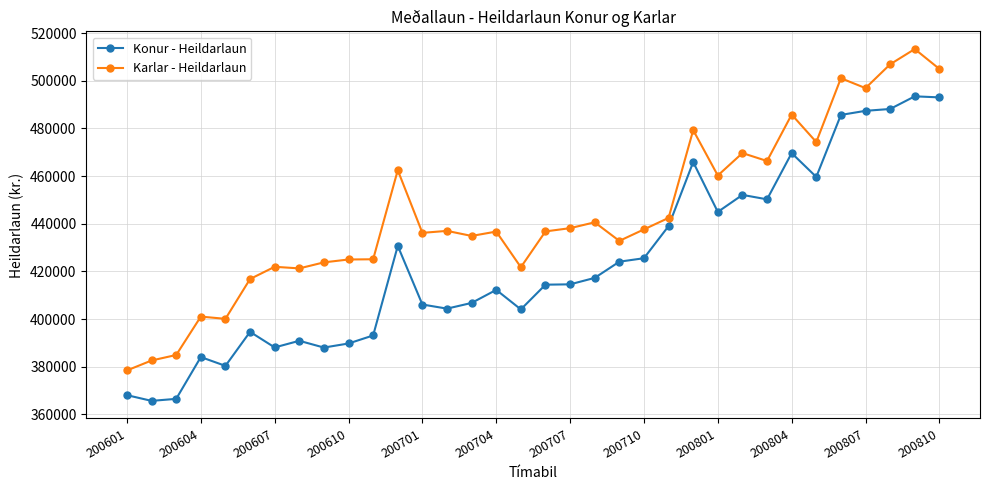

Which series has the largest total across all categories?

Karlar - Heildarlaun